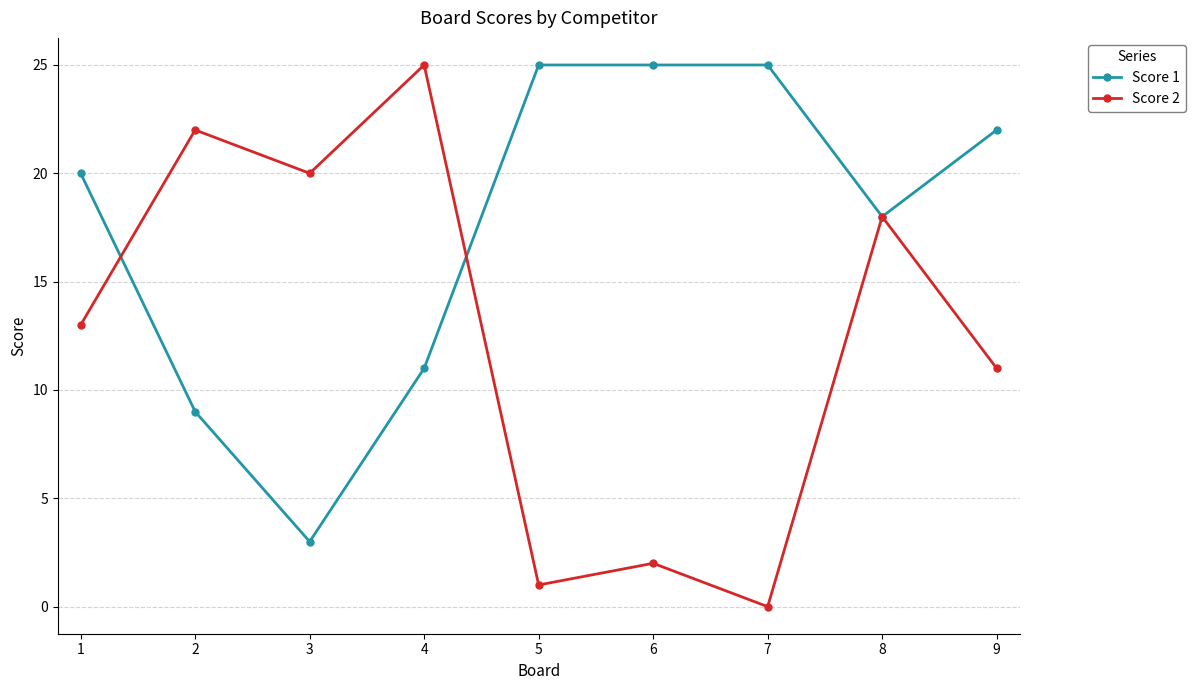

After their last crossing, which series has the higher values: Score 2 or Score 1?

Score 1